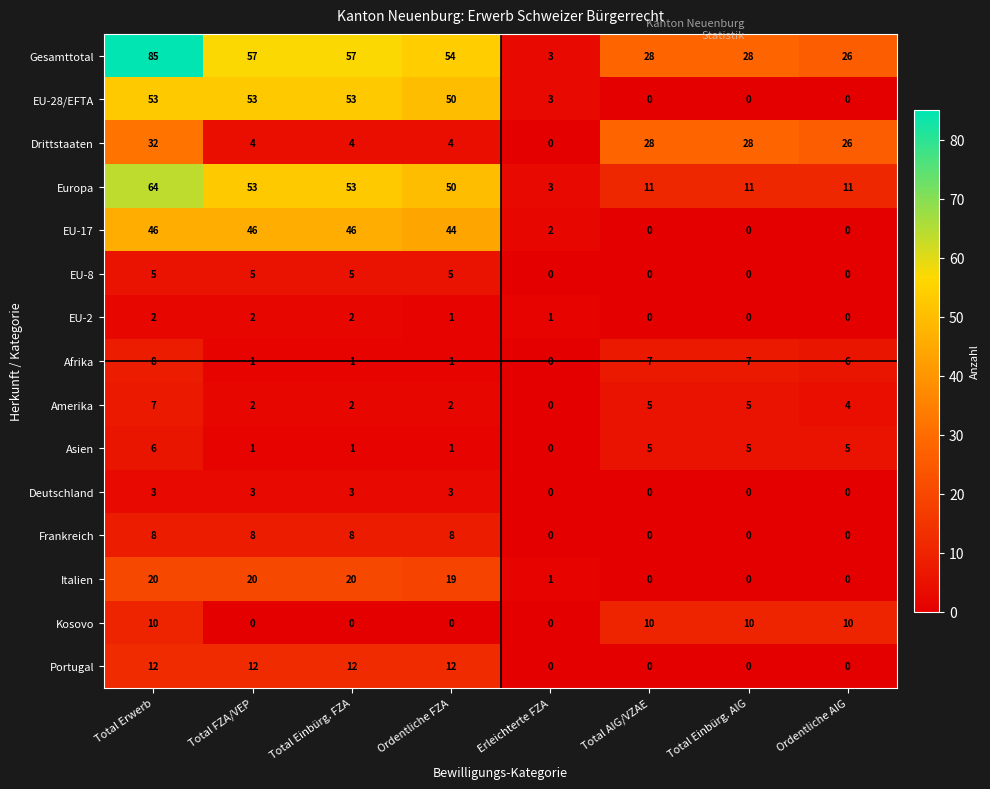

Where does the Europa series first go above 50?

Total Erwerb